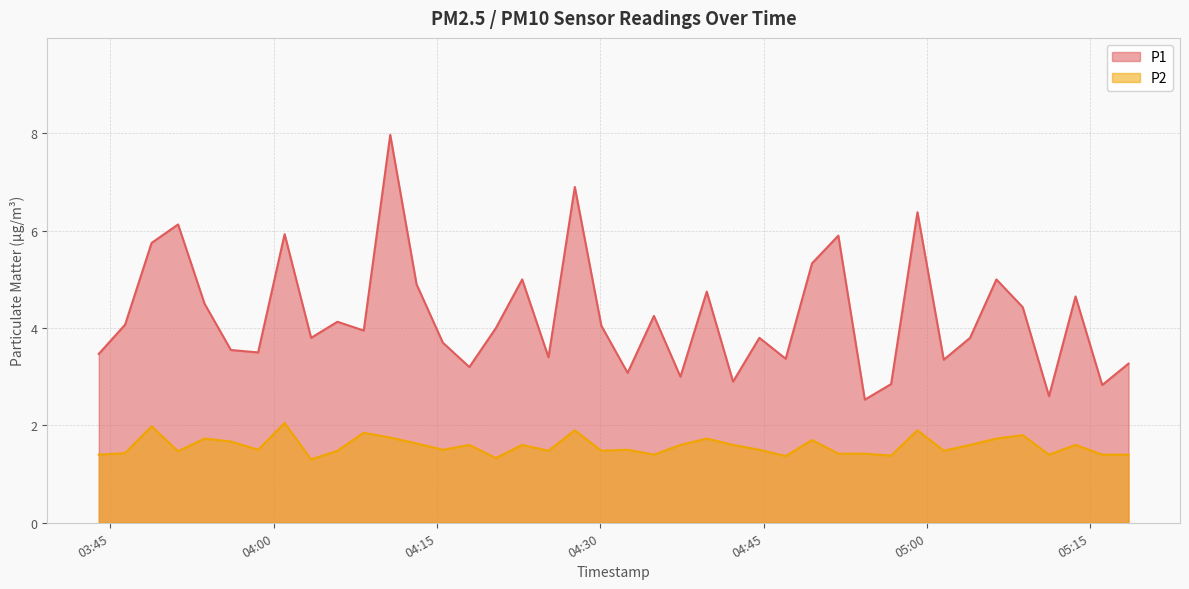

What is the lowest value of the P1 series?

2.5